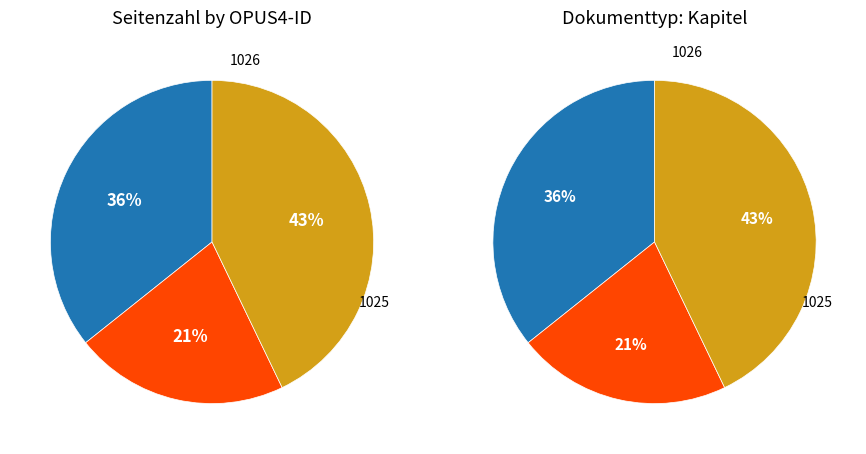

How many segments does this pie chart have?

3